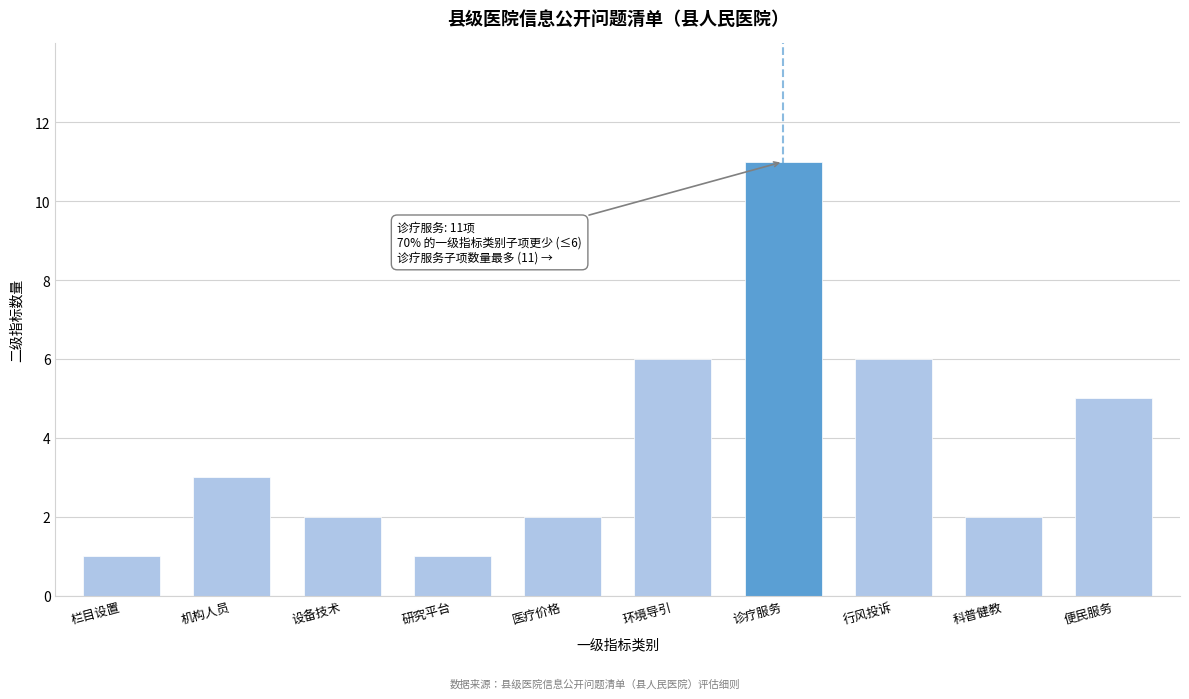

Reading right to left, what are all the values shown in this chart?

便民服务=5	科普健教=2	行风投诉=6	诊疗服务=11	环境导引=6	医疗价格=2	研究平台=1	设备技术=2	机构人员=3	栏目设置=1